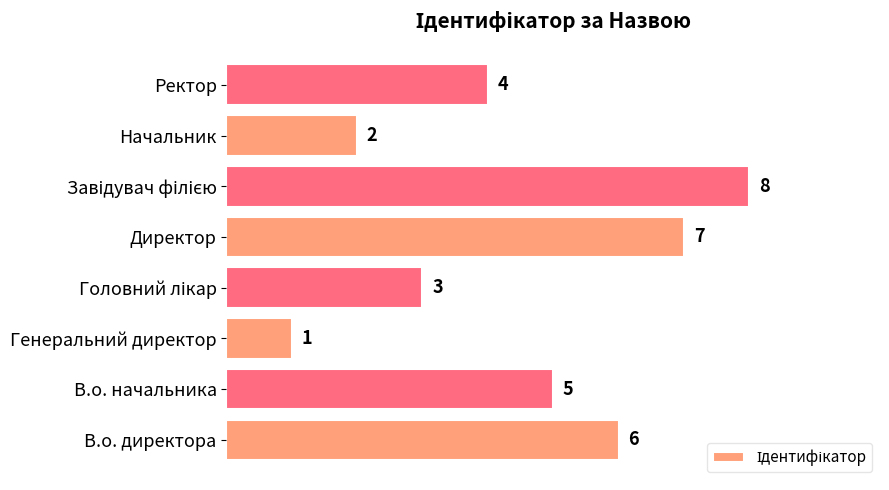

What is the maximum value shown in the chart?

8